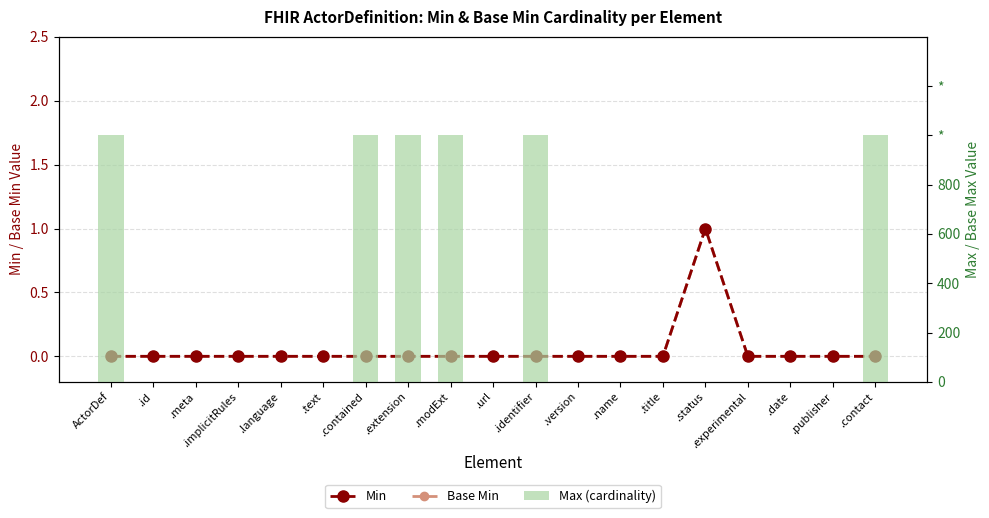

Is the value of Max (cardinality) at .status greater than the value of Min at .id?

Yes